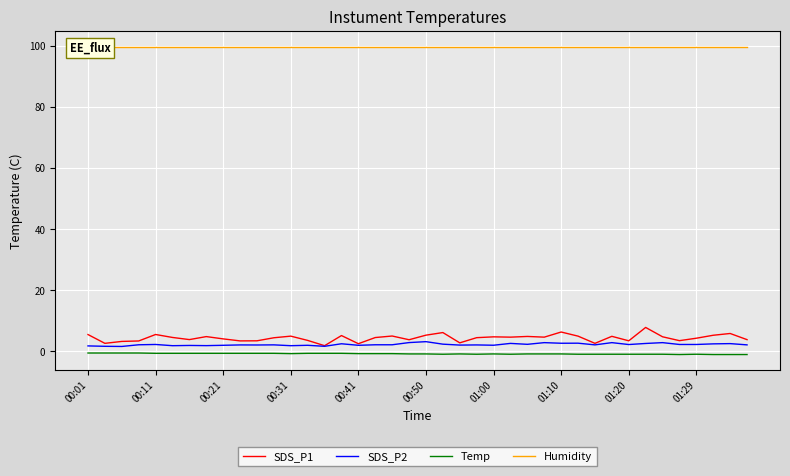

How many interior local valleys does the SDS_P2 series have?

13